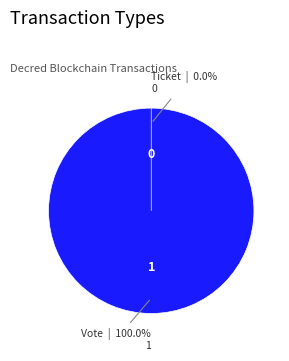

Does Ticket account for over 50% of the chart?

No